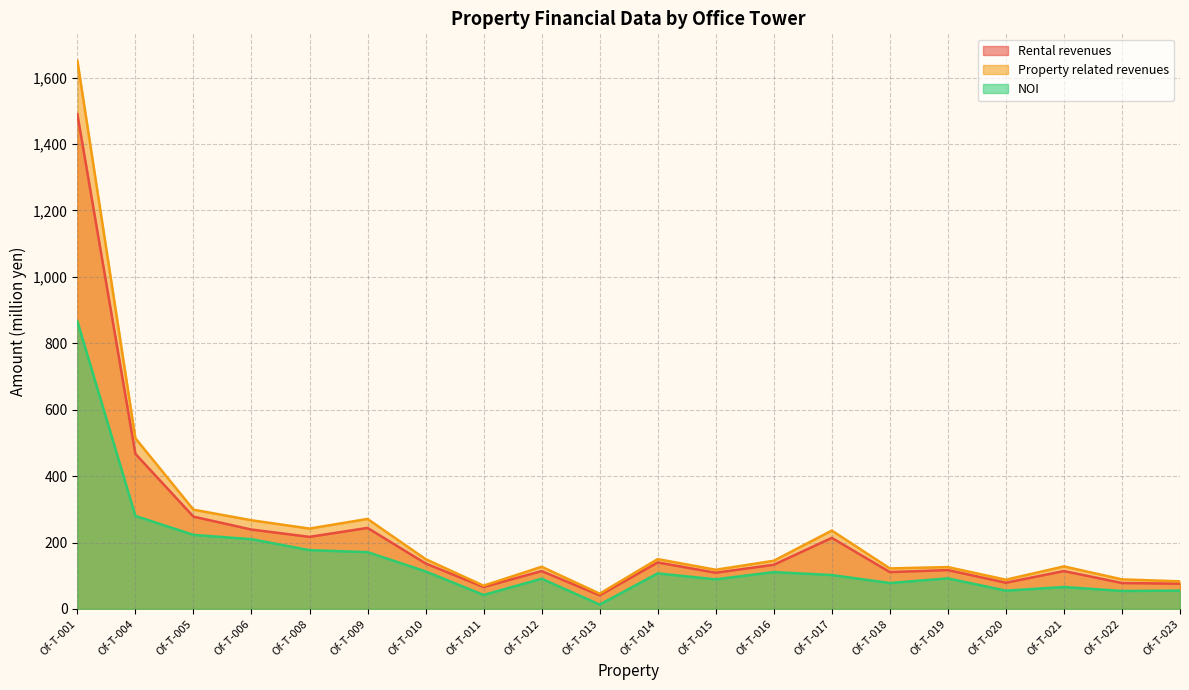

What is the sum of the NOI values at Of-T-019 and Of-T-009?

263